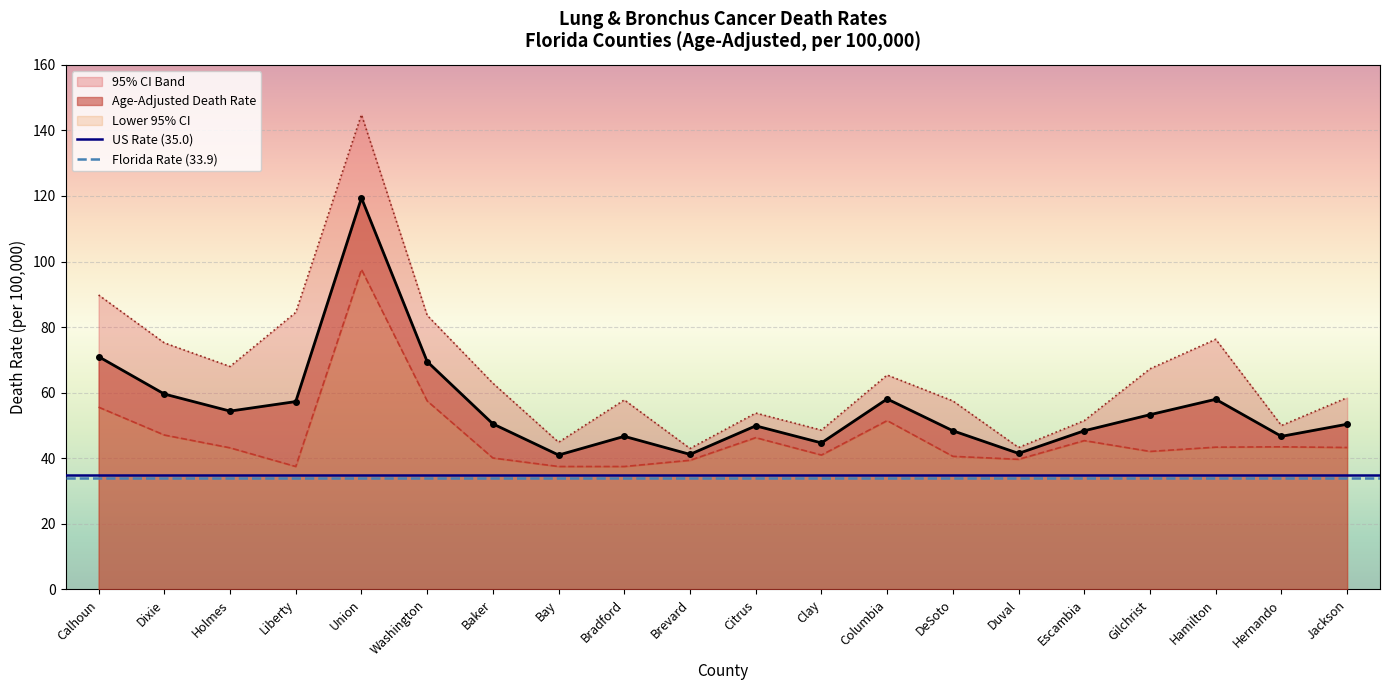

What is the approximate value of Age-Adjusted Death Rate at Liberty?

57.3